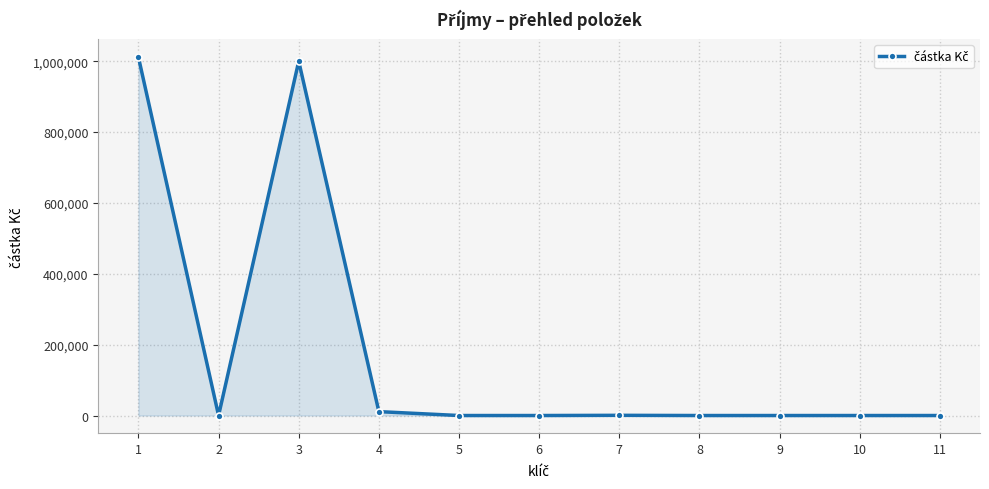

The value at 5 is -365700.1. True or false?

False